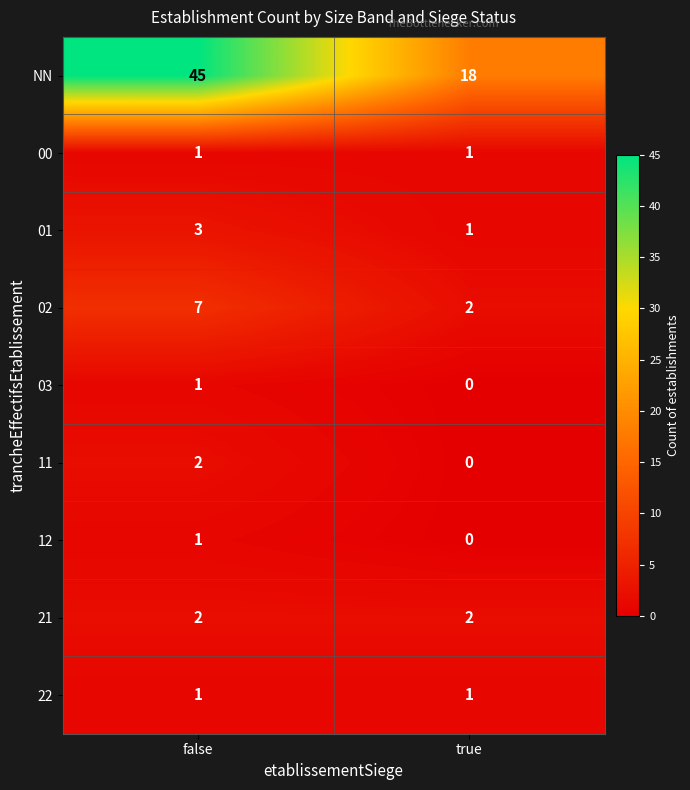

What is the total value across all series at false?

63